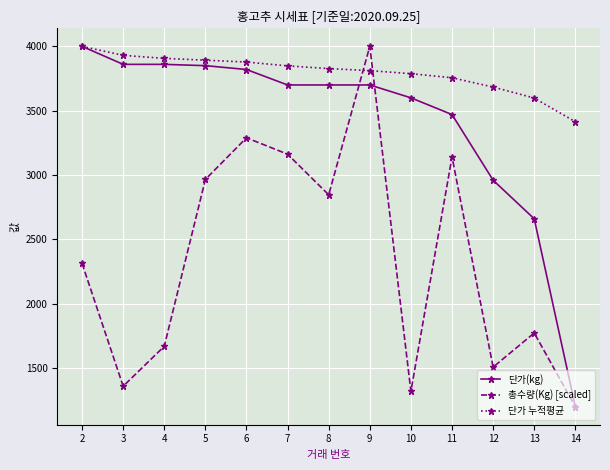

True or false: 총수량(Kg) [scaled] has more than 1 interior local peaks.

True